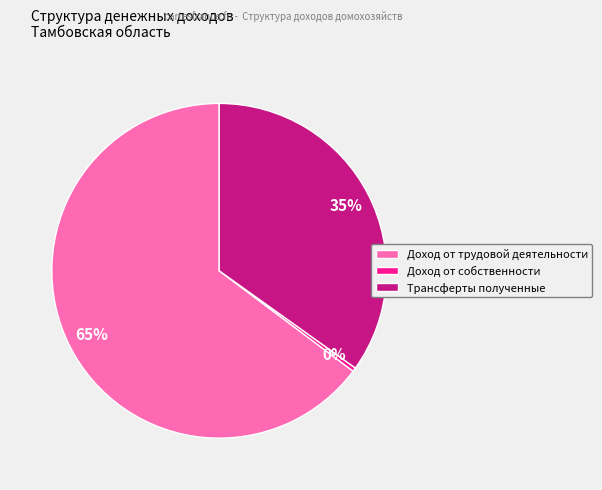

Between Доход от трудовой деятельности and Доход от собственности, which is larger?

Доход от трудовой деятельности